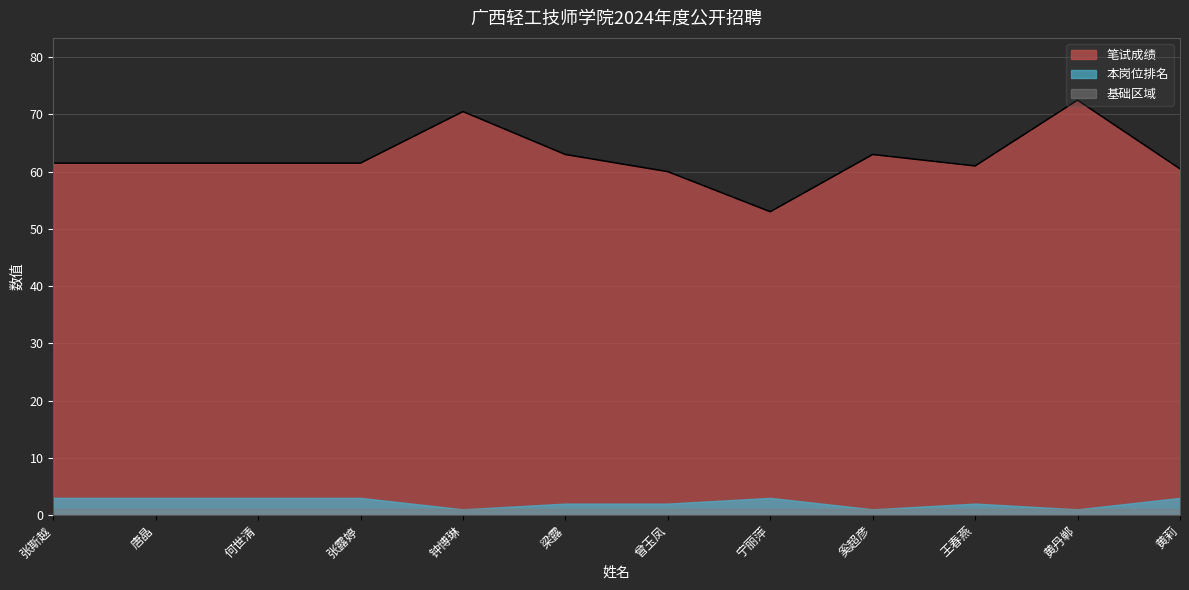

Between 曾玉凤 and 黄莉, which is larger?

黄莉